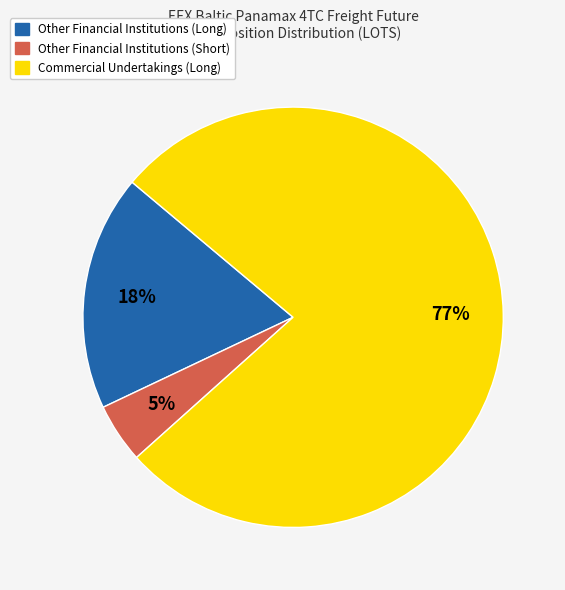

The Other Financial Institutions (Long) slice represents 18% of the pie. True or false?

True